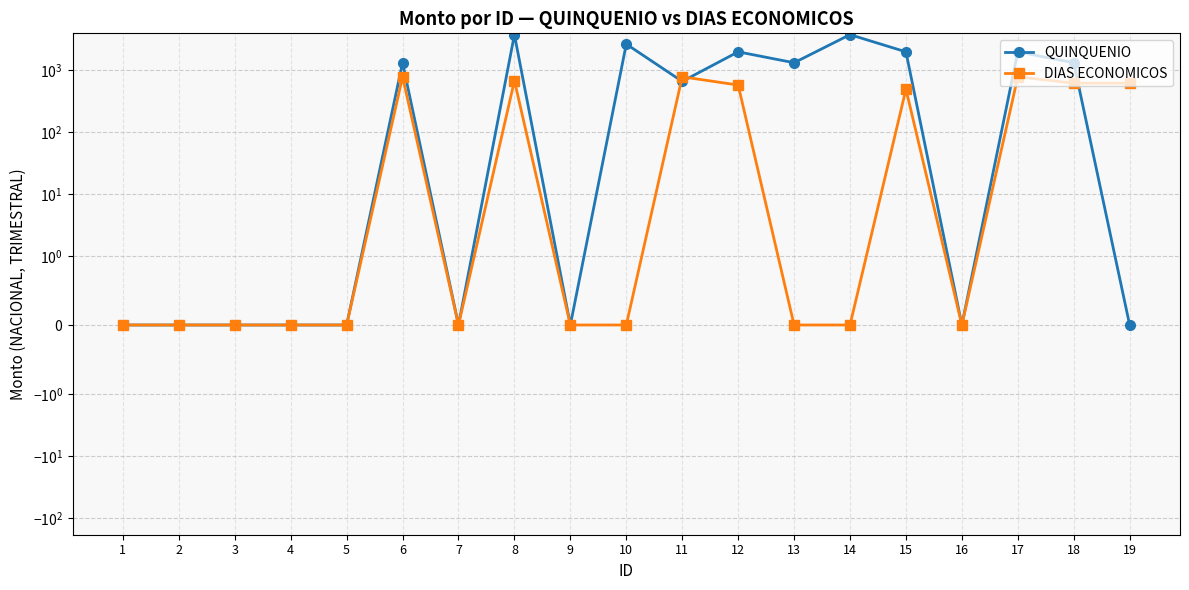

What is the total value across all series at 10?

2640.0